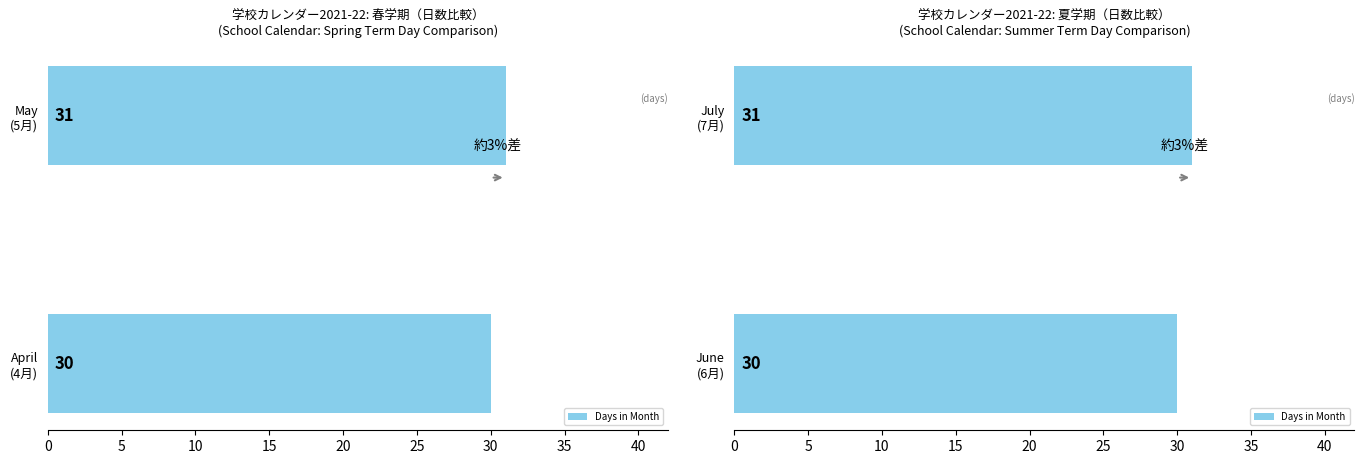

What is the greatest value displayed?

31